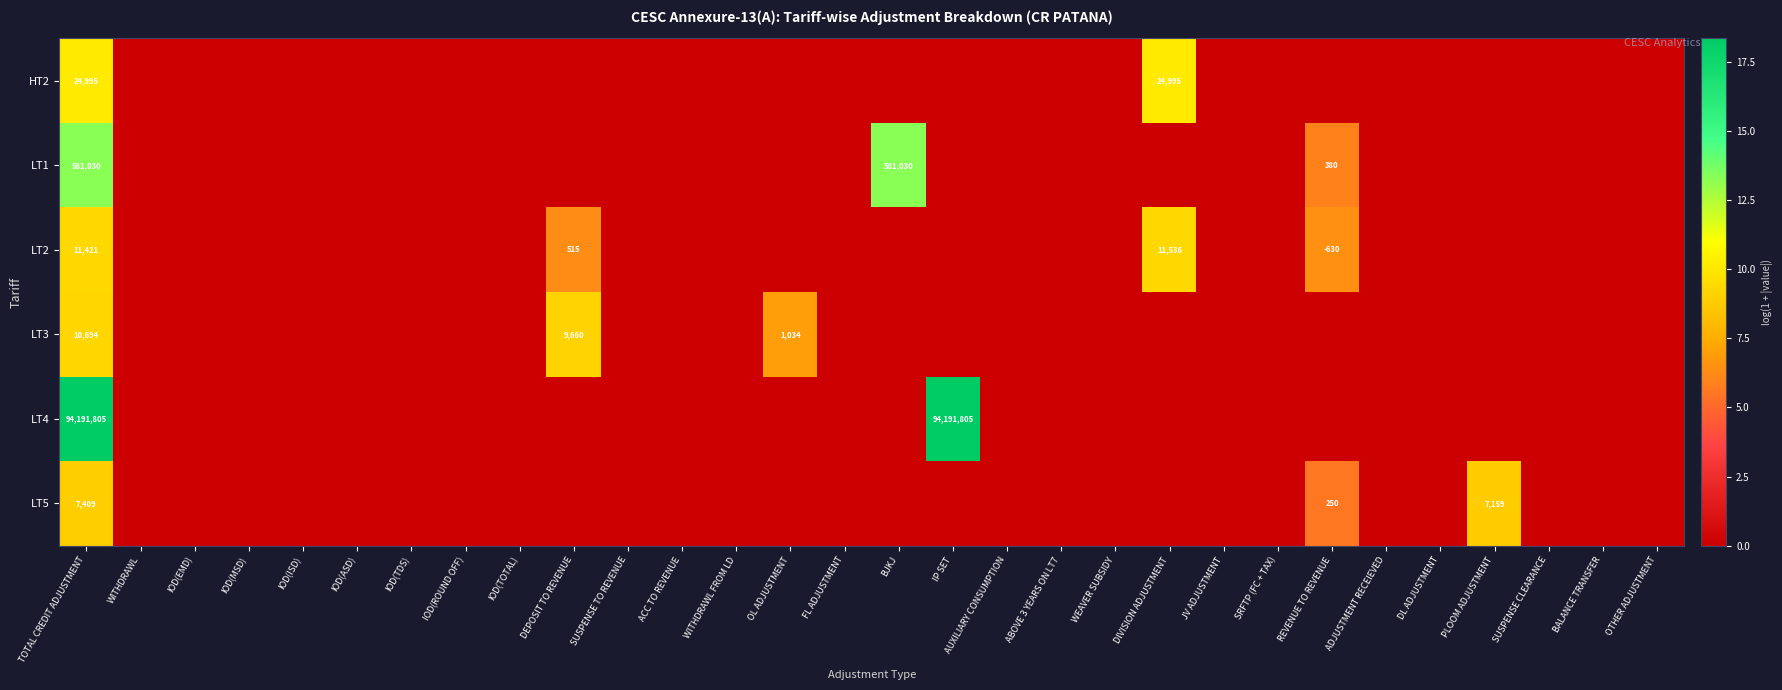

How many data points in LT3 are above 0?

3